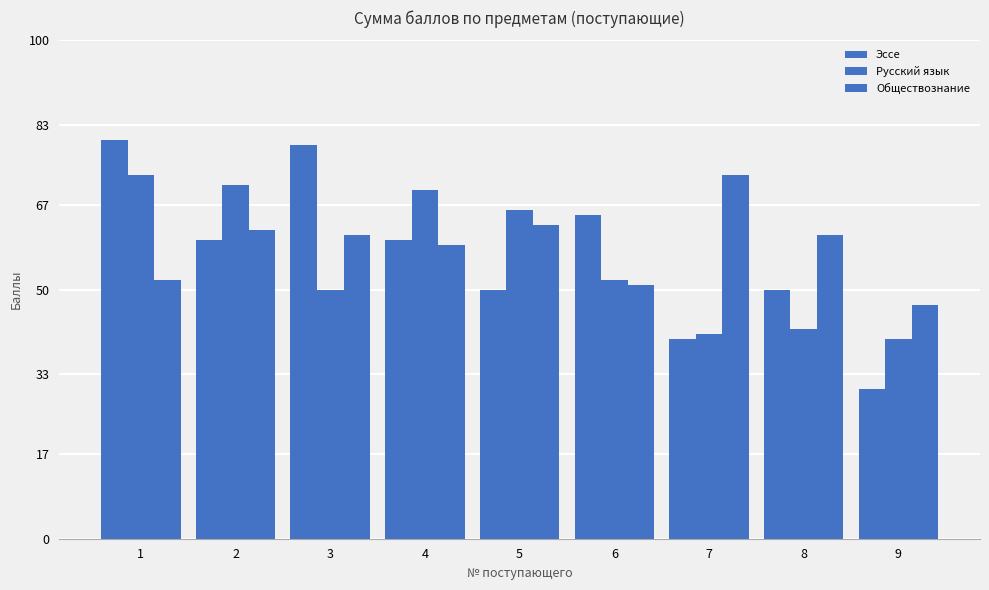

What is the total value across all series at 2?

193